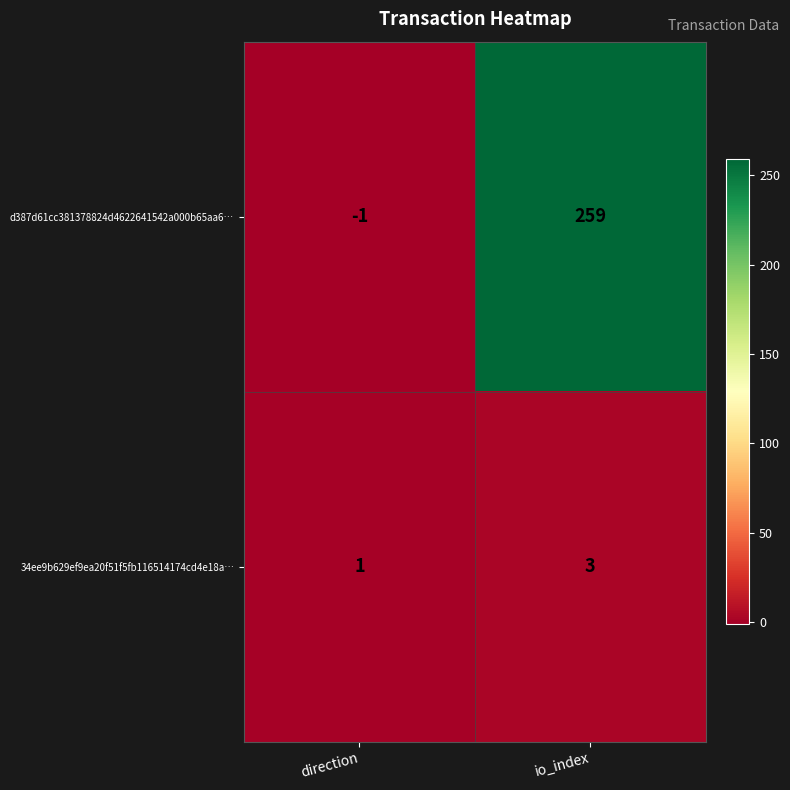

What is the spread (max minus min) of values at io_index?

256